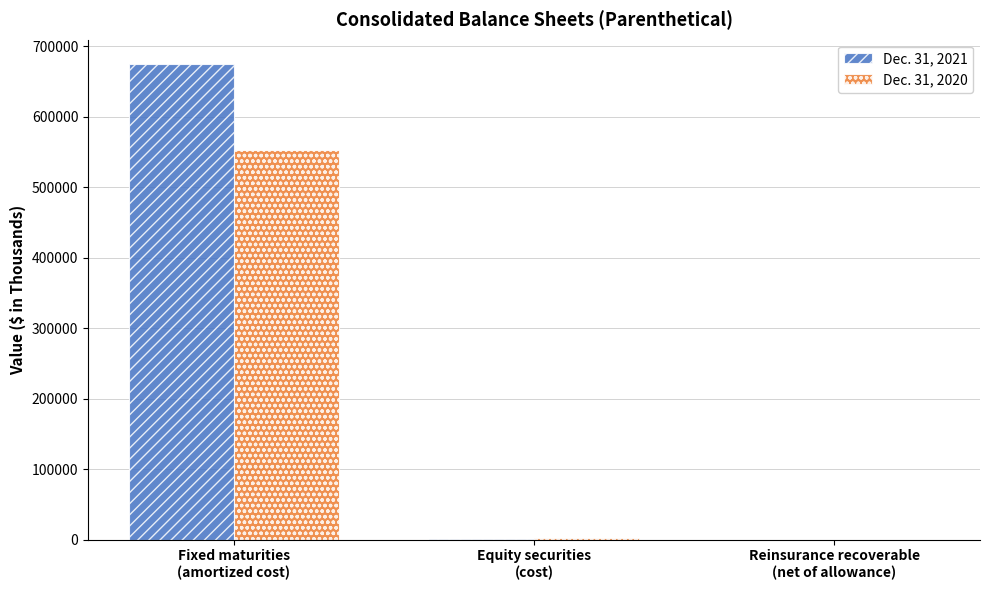

What is the maximum value shown in the chart?

675245